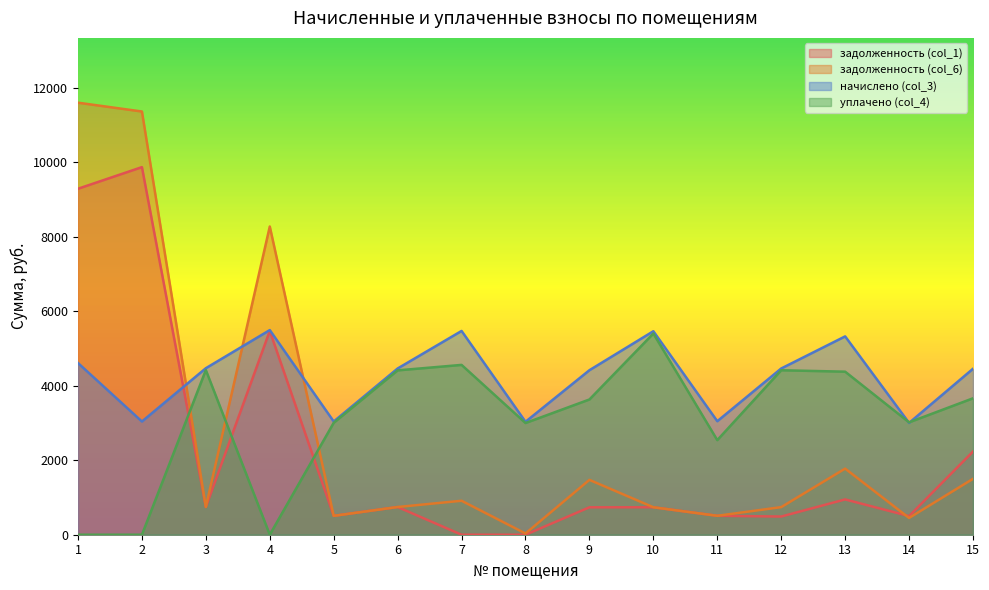

Reading right to left, transcribe all the data shown in this chart.

задолженность (col_1): 15=2233.4	14=500.4	13=948.0	12=488.7	11=508.1	10=737.5	9=736.4	8=0.0	7=0.0	6=744.1	5=506.8	4=5474.0	3=745.4	2=9873.1	1=9292.2
задолженность (col_6): 15=1501.1	14=450.4	13=1775.7	12=741.1	11=508.1	10=737.5	9=1472.9	8=33.0	7=912.2	6=744.3	5=506.8	4=8278.2	3=745.4	2=11366.7	1=11603.6
начислено (col_3): 15=4457.2	14=3002.2	13=5327.0	12=4464.8	11=3048.4	10=5465.6	9=4418.6	8=3033.0	7=5473.3	6=4464.8	5=3040.7	4=5496.4	3=4472.5	2=3040.7	1=4611.1
уплачено (col_4): 15=3663.9	14=3018.3	13=4379.0	12=4417.3	11=2540.3	10=5403.8	9=3632.3	8=3000.0	7=4561.1	6=4414.2	5=3006.4	4=0.0	3=4422.0	2=0.0	1=0.0